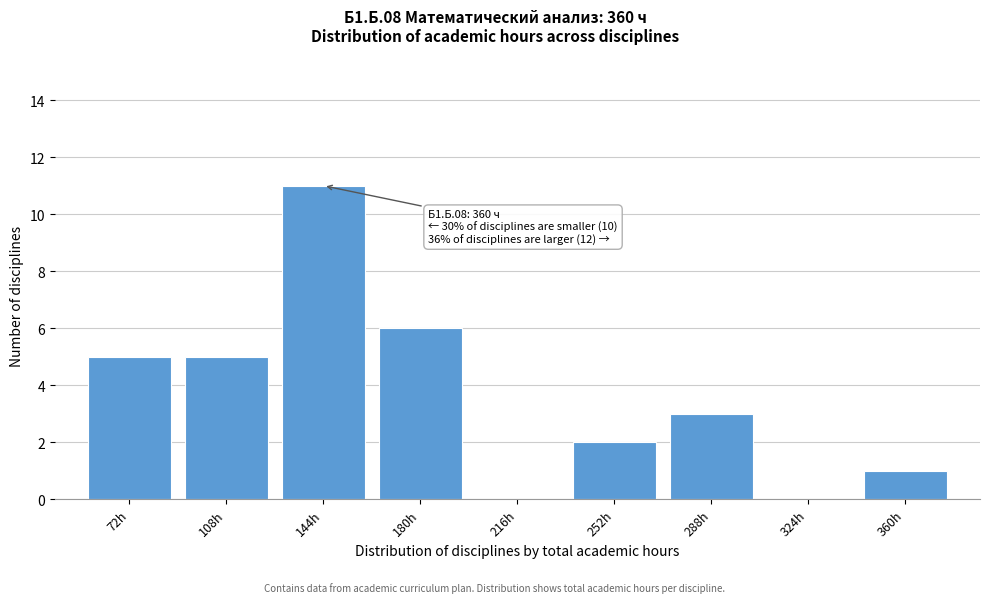

Reading left to right, extract all data points from this chart.

72h=5	108h=5	144h=11	180h=6	216h=0	252h=2	288h=3	324h=0	360h=1